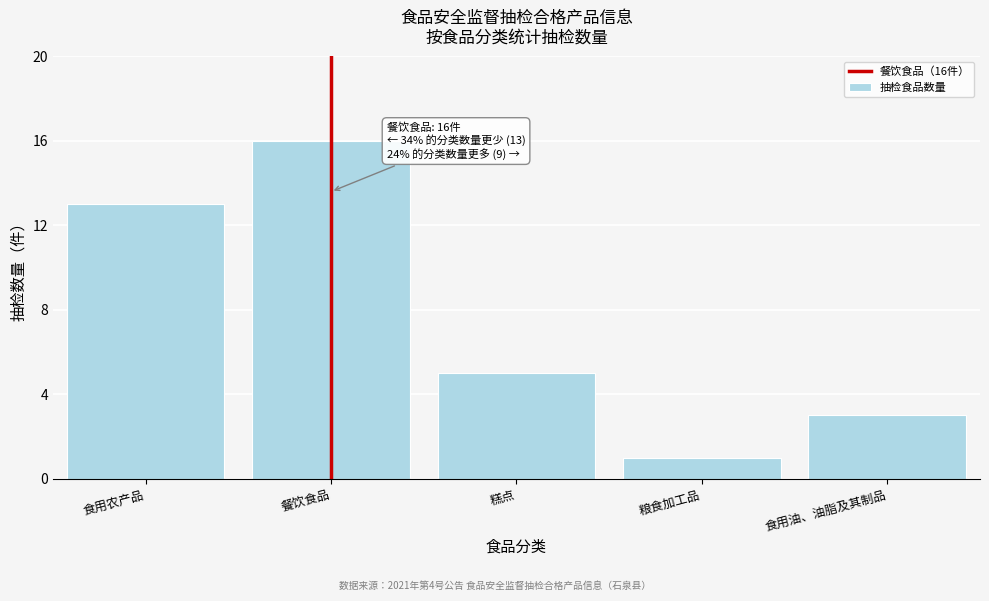

Reading right to left, extract all data points from this chart.

3	1	5	16	13